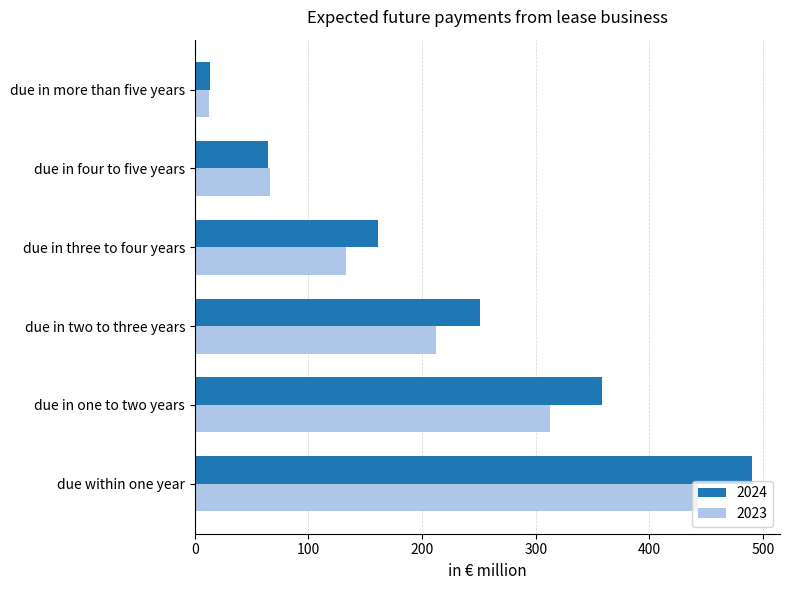

What is the difference between the second highest and second lowest values in the 2024 series?

293.8